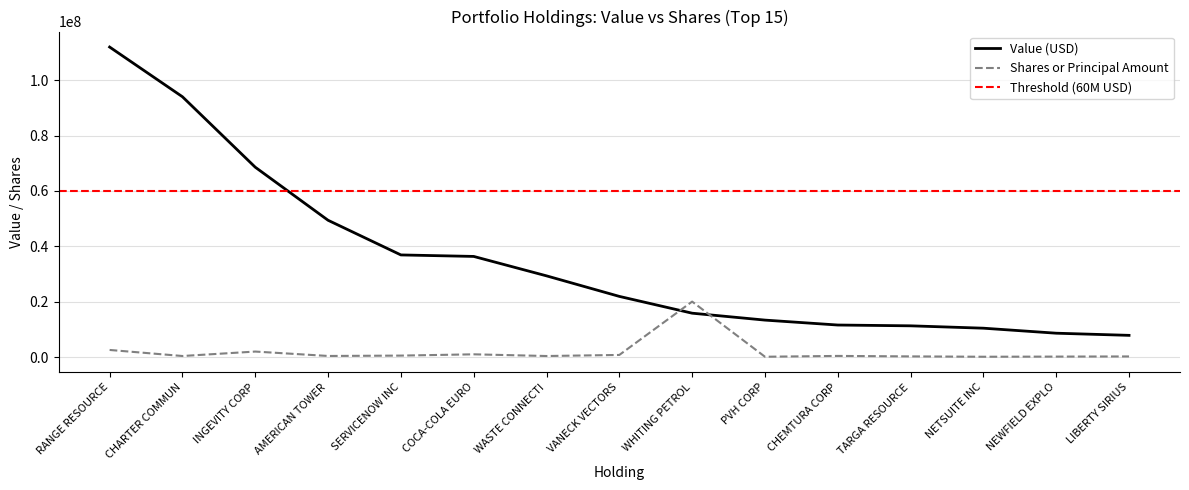

The value of Value at CHEMTURA CORP is 3702175. True or false?

False